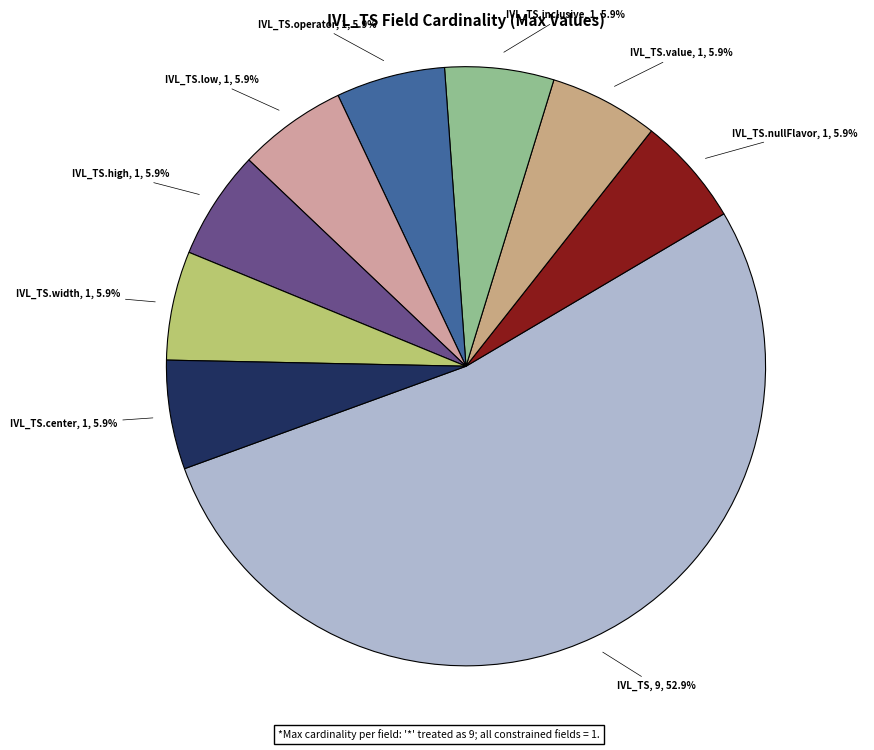

Which slice represents more than half of the pie?

IVL_TS